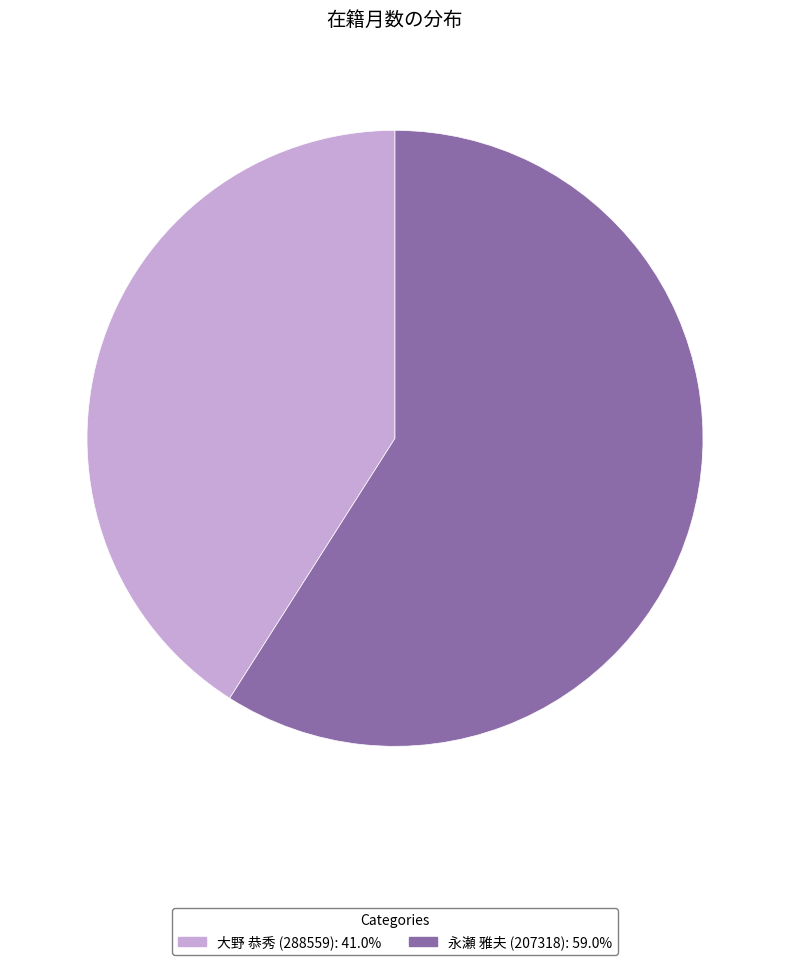

How many slices are in this pie chart?

2